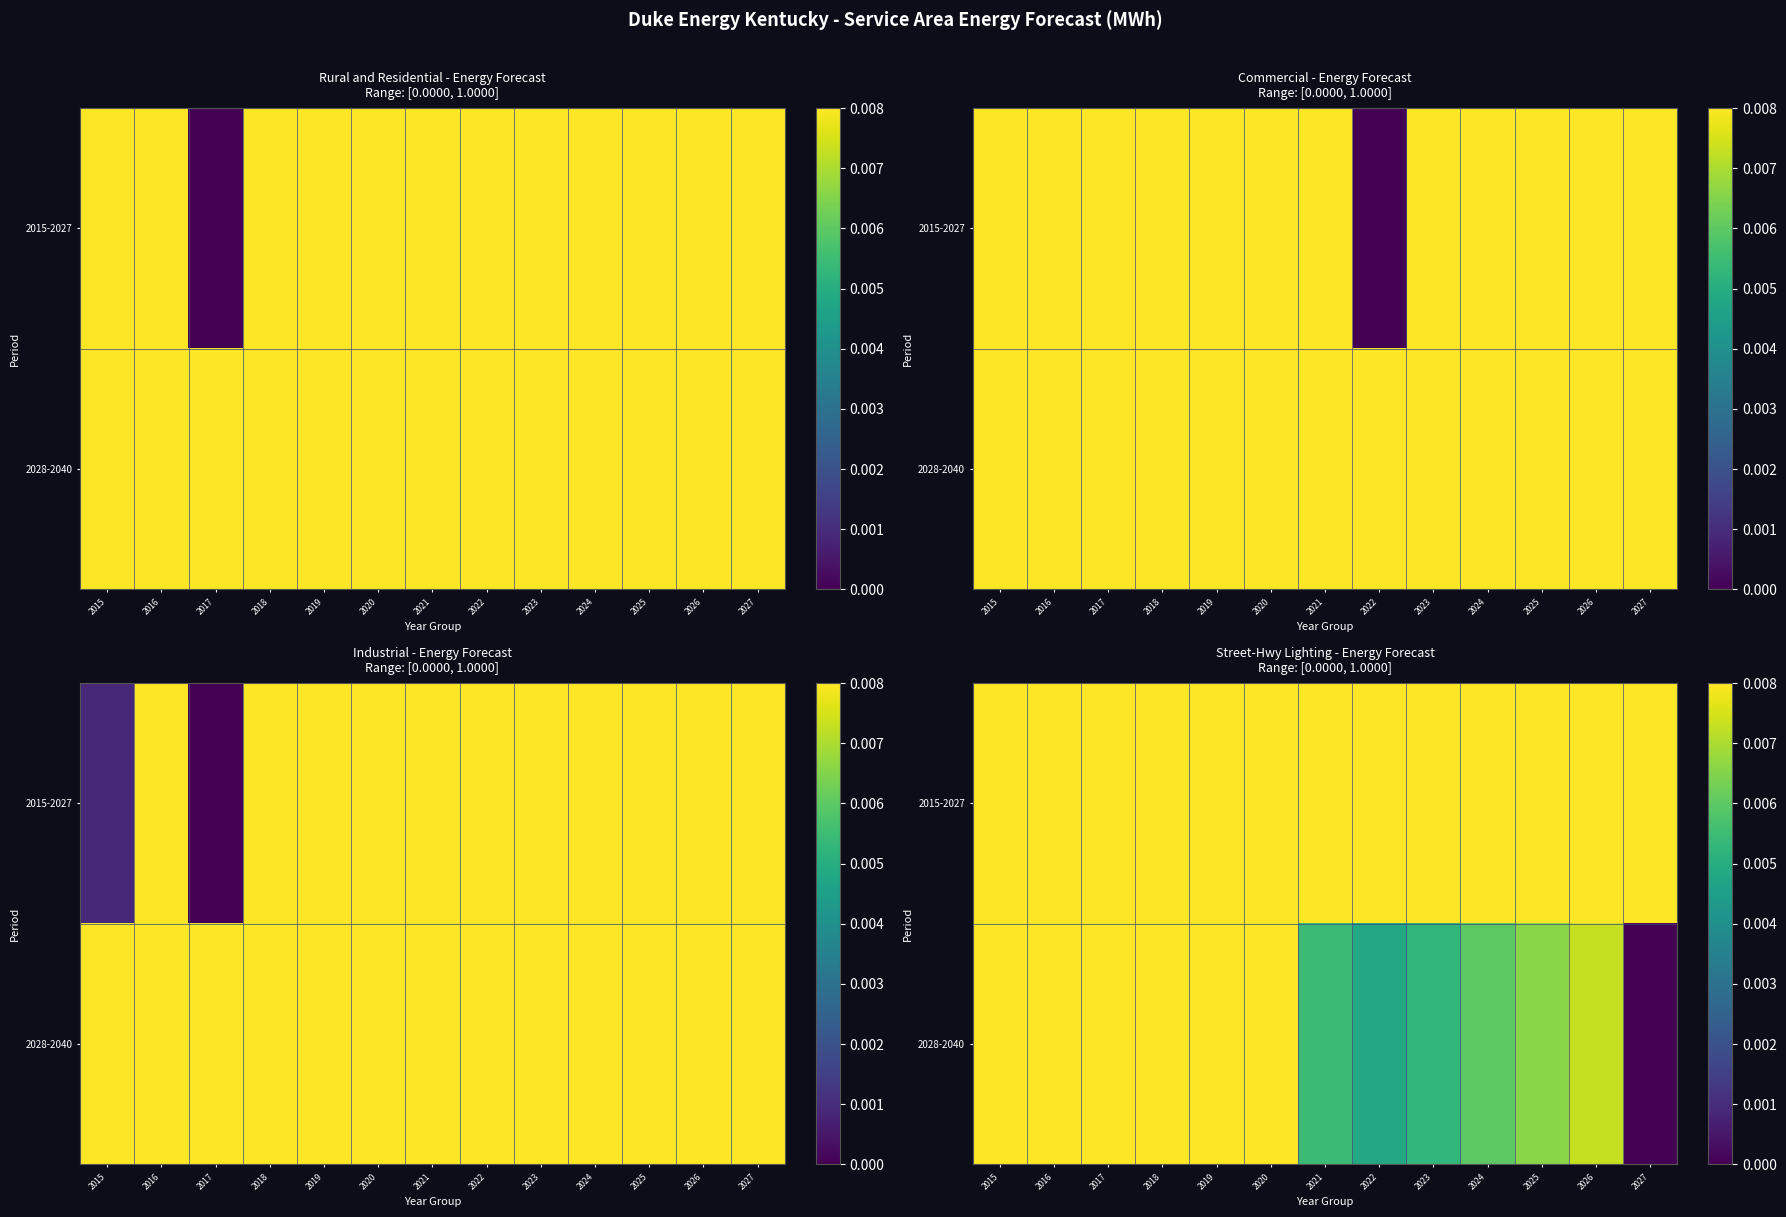

What is the sum of all 2028-2040 values?

0.3